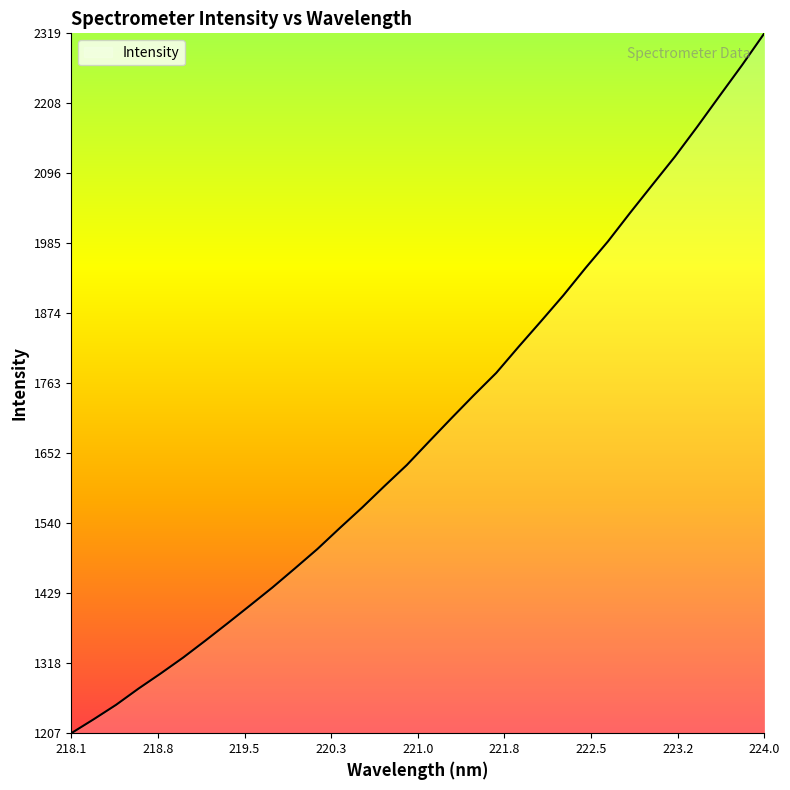

What is the minimum value shown in the chart?

1207.4